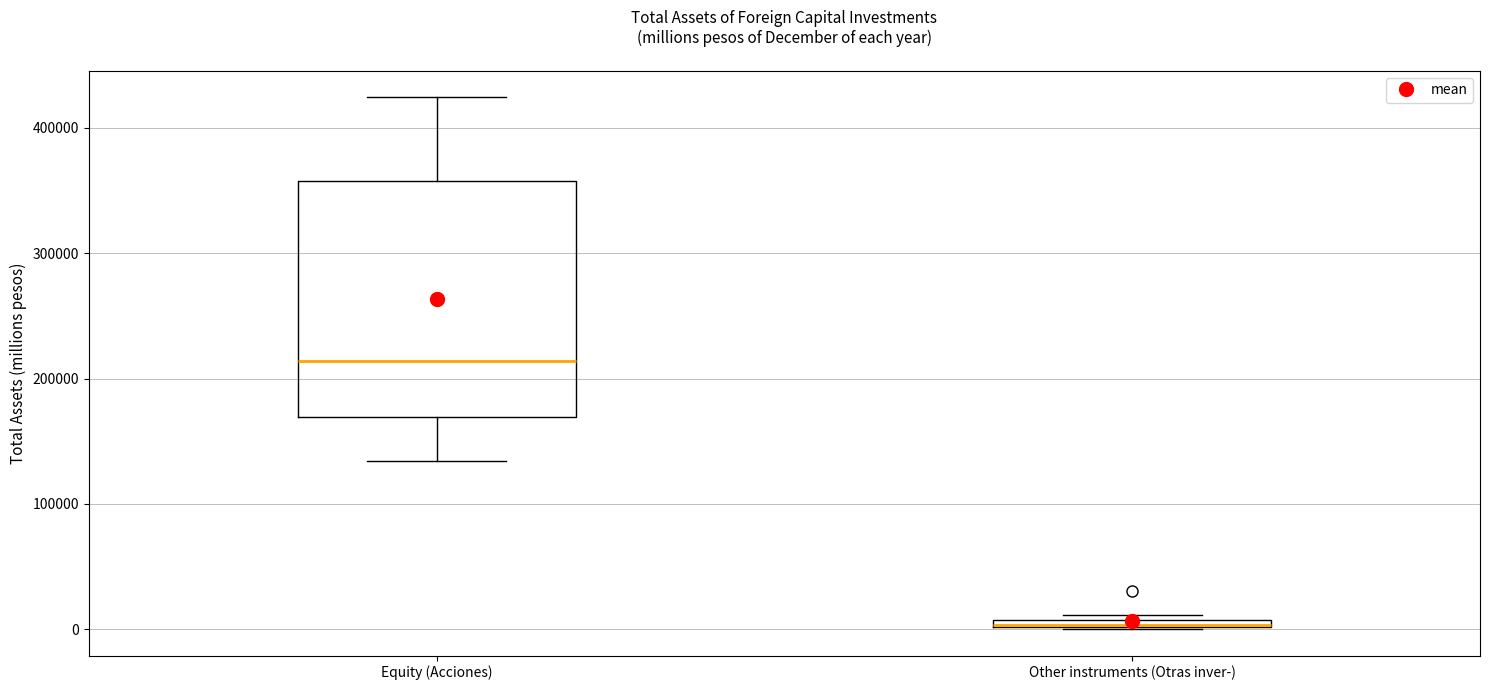

Which box is the tallest, from its lower edge to its upper edge?

Equity (Acciones)